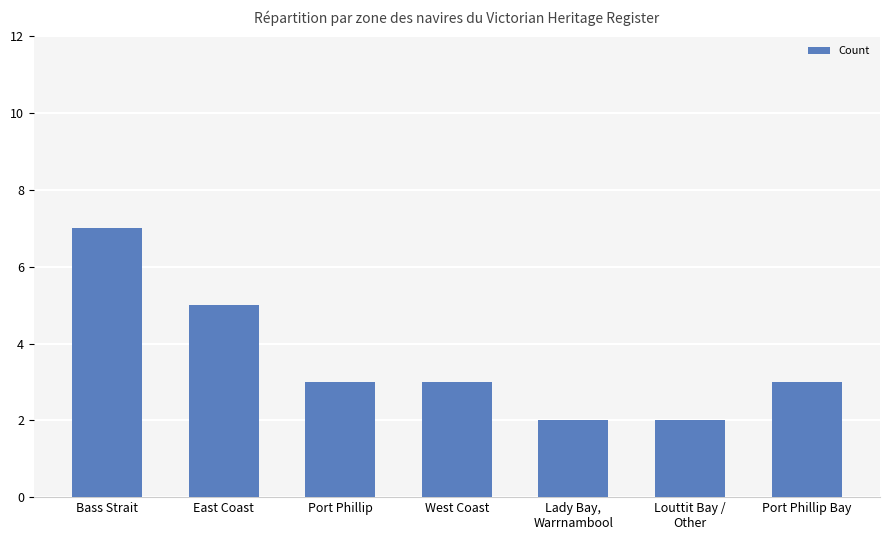

Count the number of categories in the chart.

7